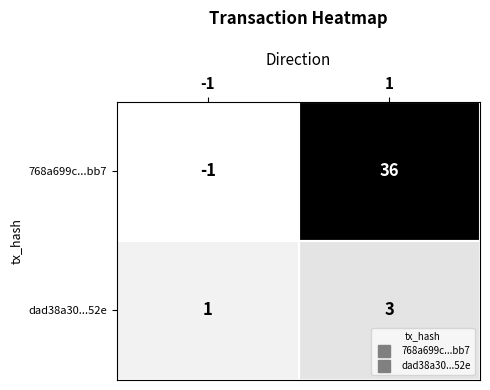

How many data points in dad38a30...52e are less than 3?

1